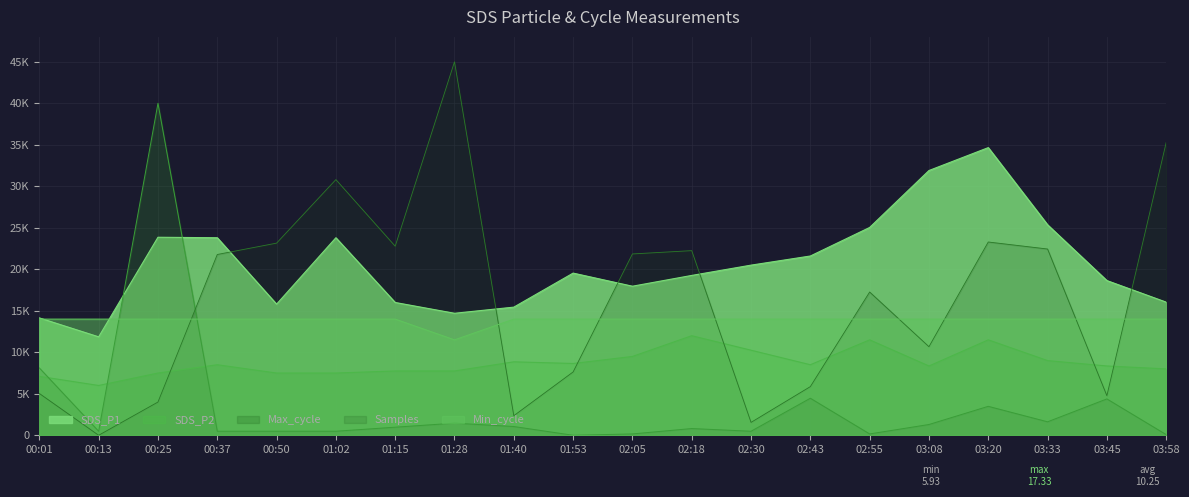

True or false: SDS_P1 has a value of 8654.4 at 02:55.

False